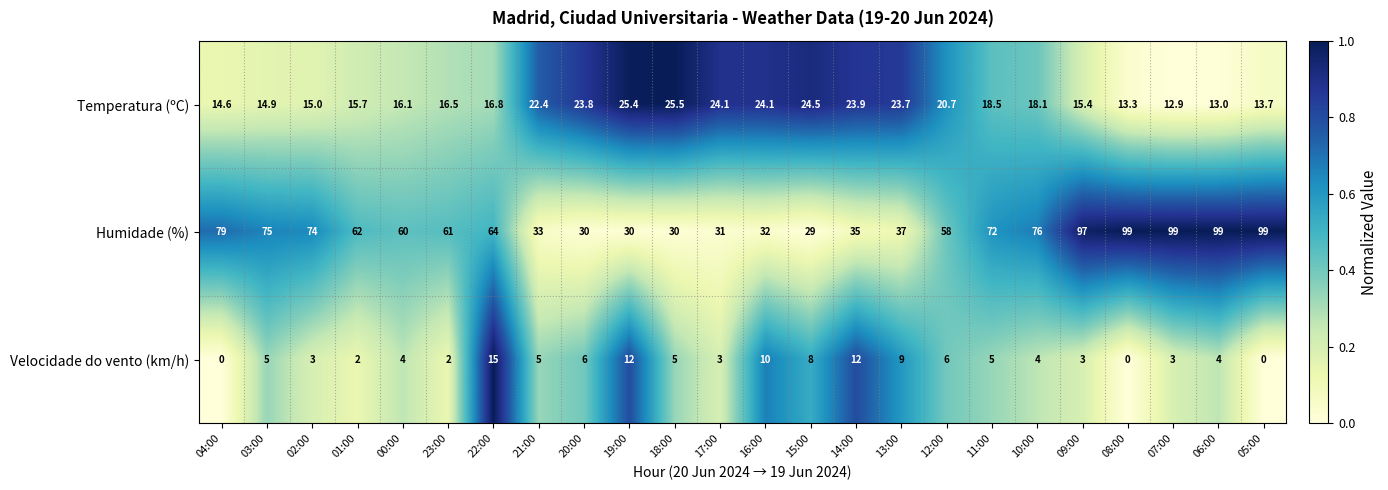

Count the number of data series in this chart.

3